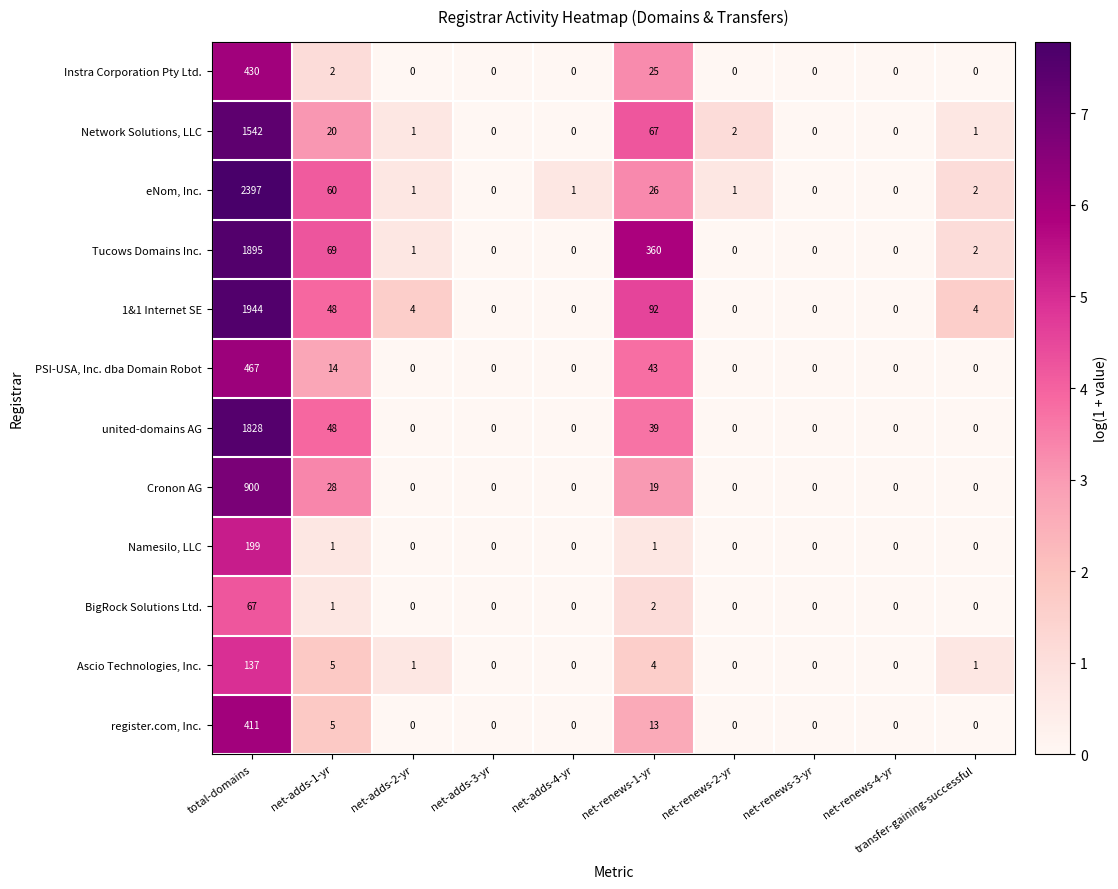

What is the total value across all series at net-adds-1-yr?

301